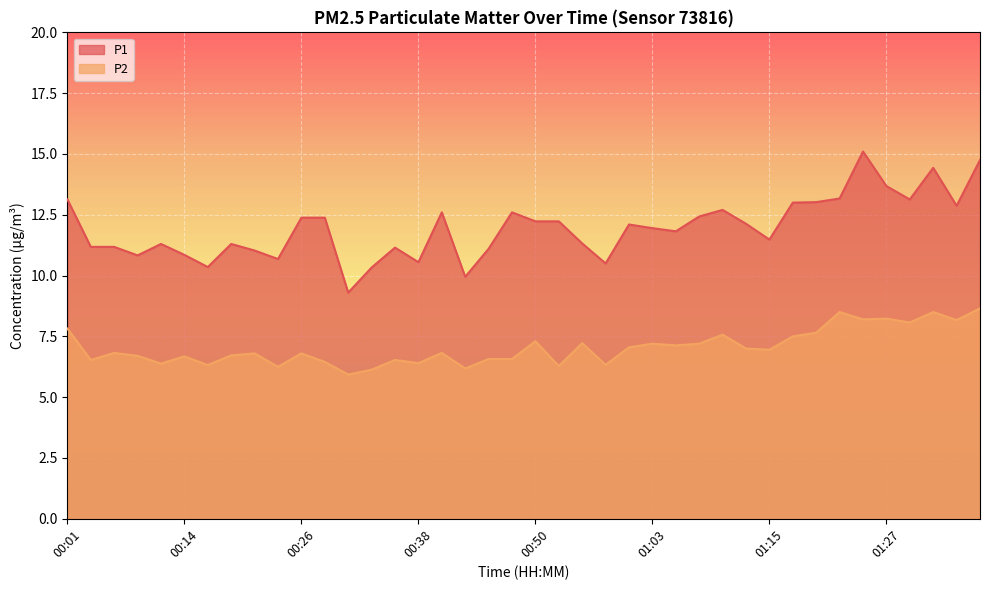

Which series changed the most between 00:41 and 01:18?

P2